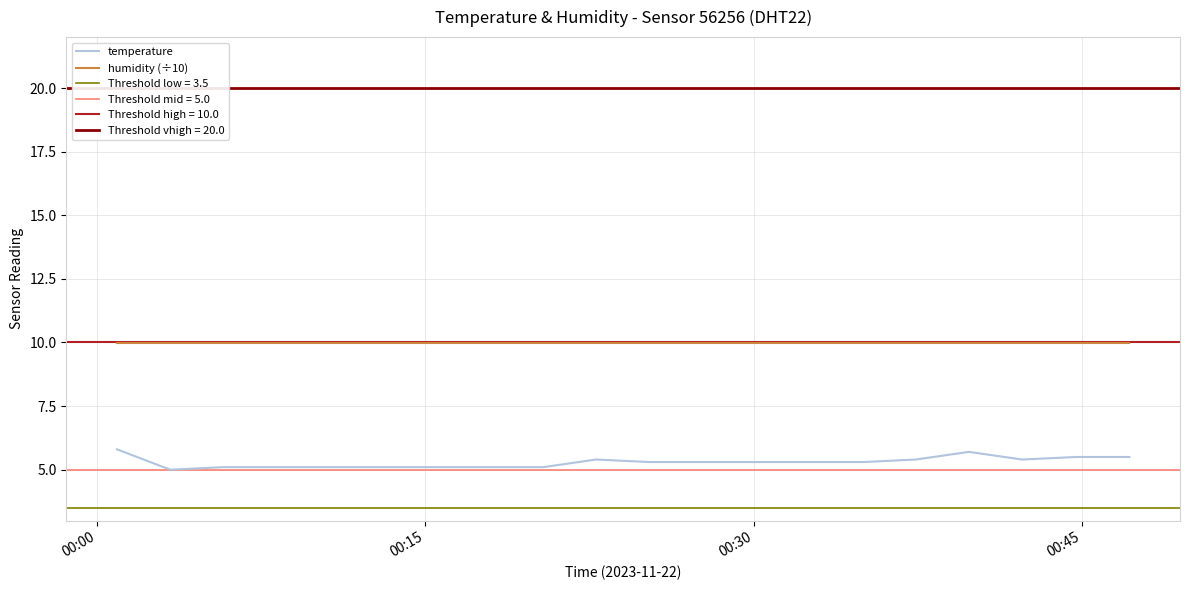

What is the minimum value shown in the chart?

5.0